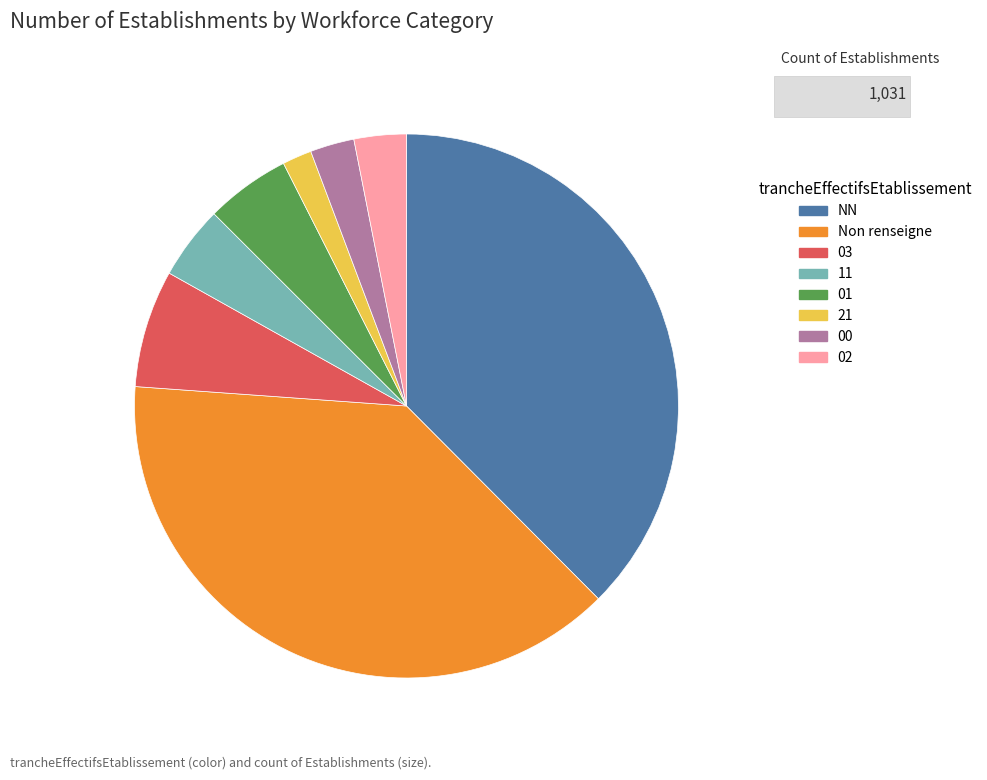

Is there a majority slice in this chart?

No